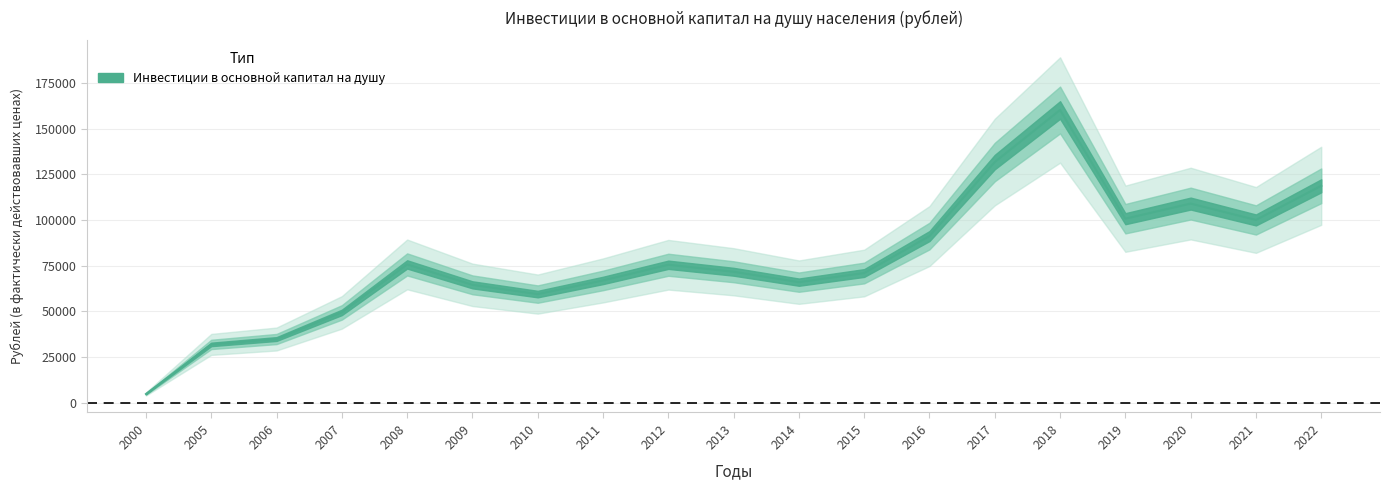

What is the value of the 13th point from the left?

91162.0